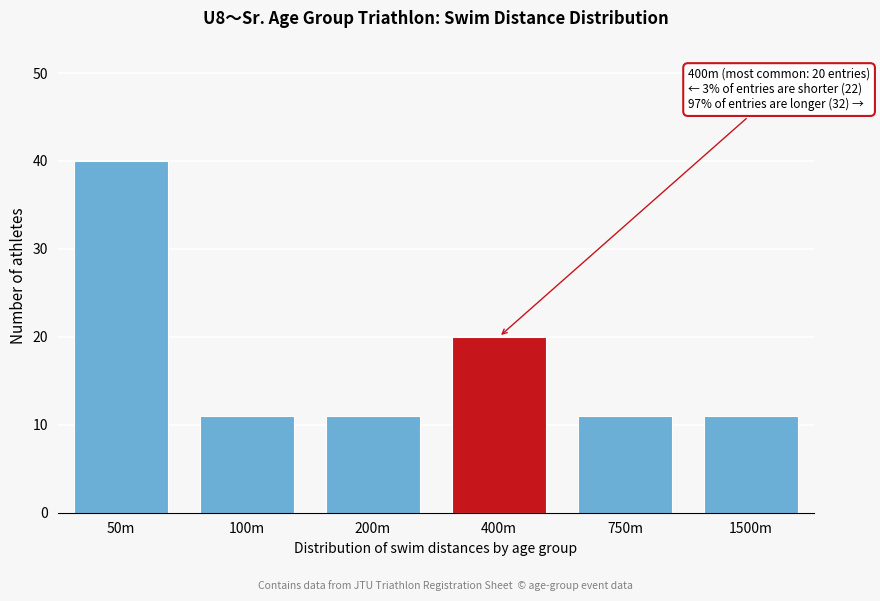

Reading left to right, list all the values displayed in this chart.

50m=40	100m=11	200m=11	400m=20	750m=11	1500m=11